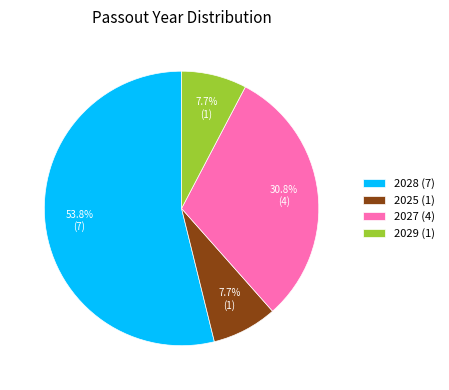

Which slice is the largest?

2028 (7)